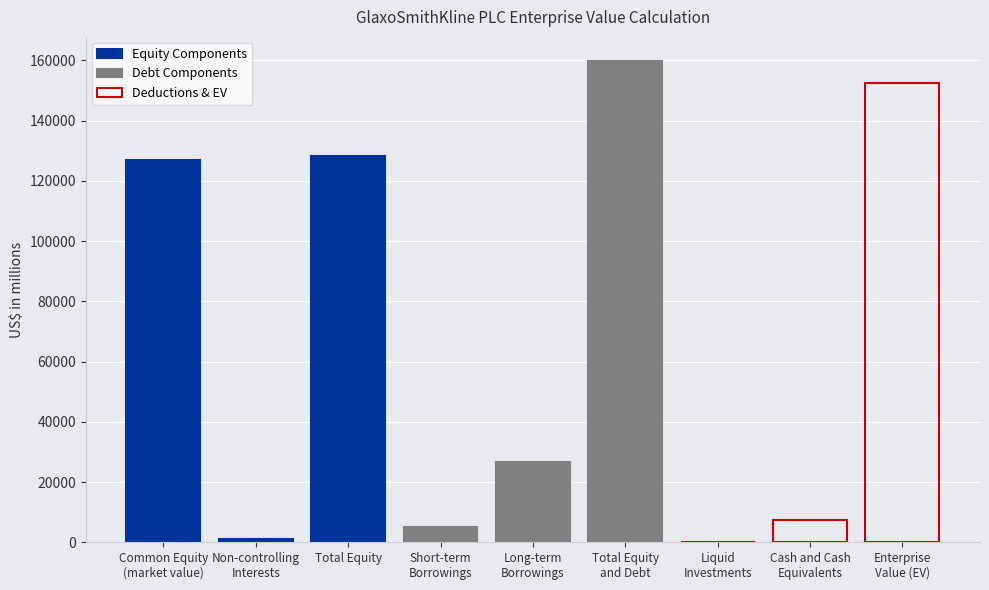

Are the bars horizontal?

No